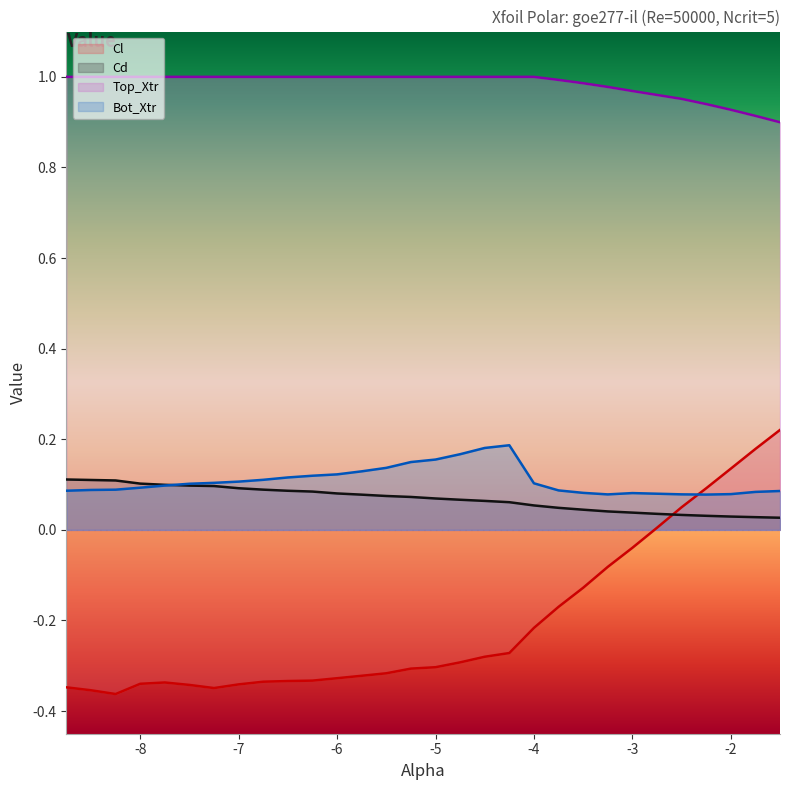

Rank the categories by Bot_Xtr value from lowest to highest.

-2.25, -3.25, -2.5, -2.0, -2.75, -3.0, -3.5, -1.75, -1.5, -8.75, -3.75, -8.5, -8.25, -8.0, -7.75, -7.5, -4.0, -7.25, -7.0, -6.75, -6.5, -6.25, -6.0, -5.75, -5.5, -5.25, -5.0, -4.75, -4.5, -4.25